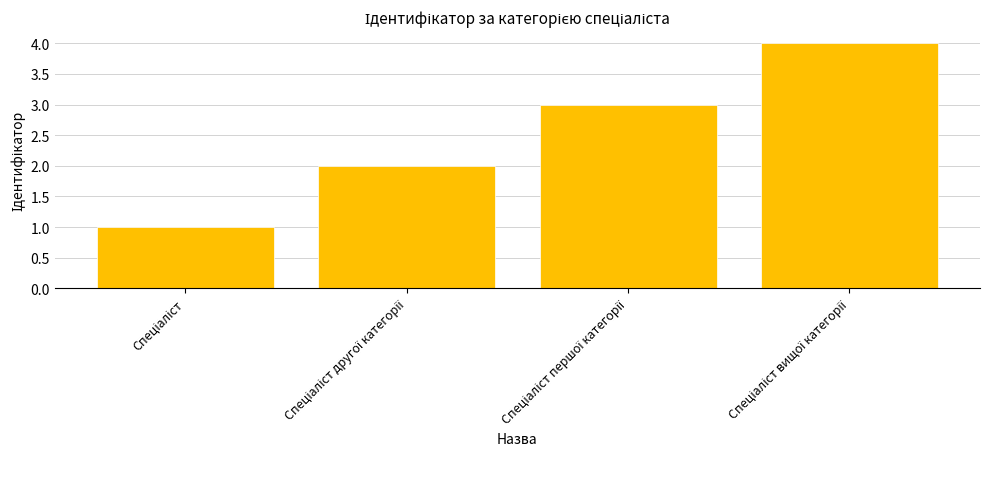

How many categories are shown in the chart?

4